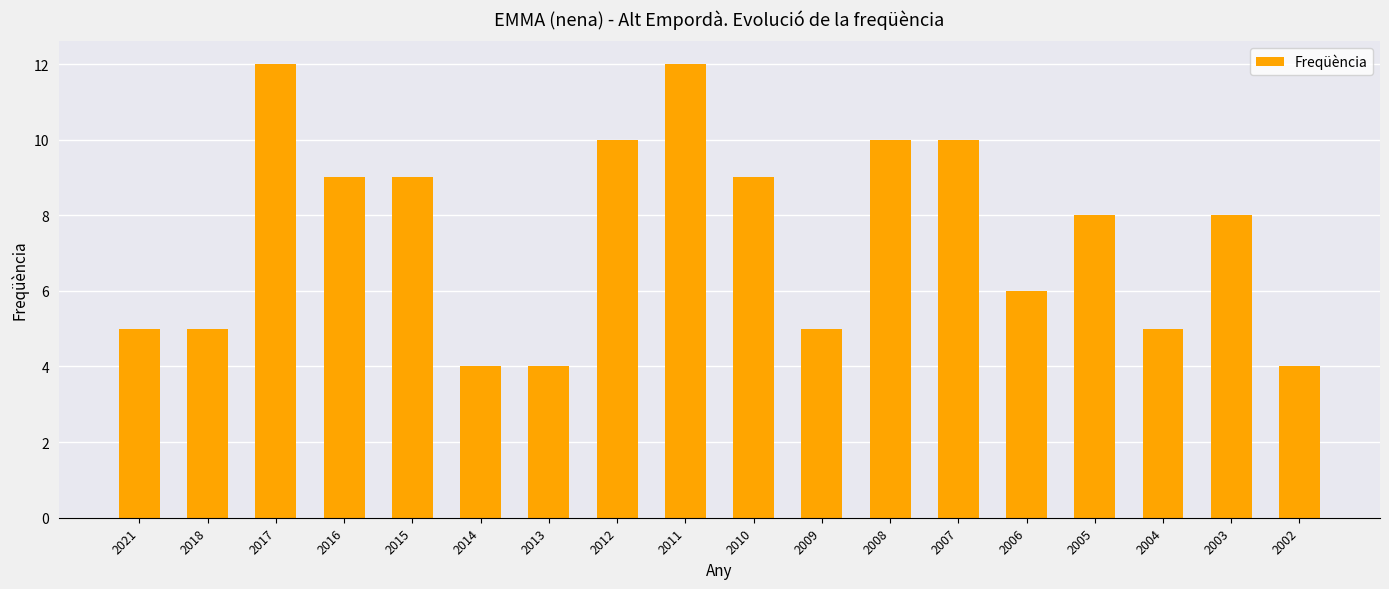

At which label does the data first exceed 8?

2017